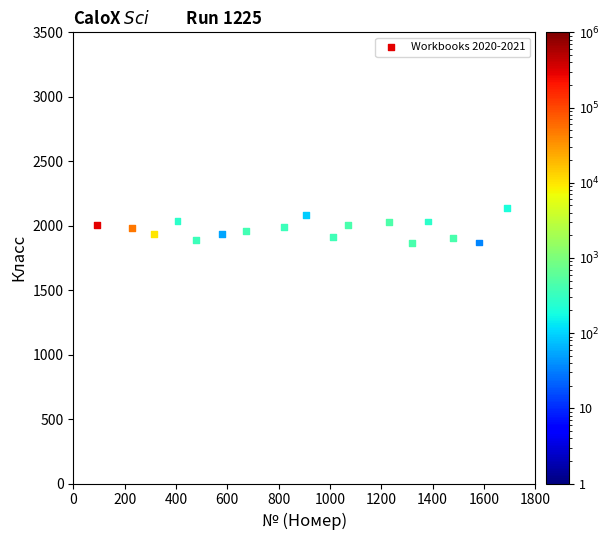

What is the range of X values (max minus min)?

1595.8